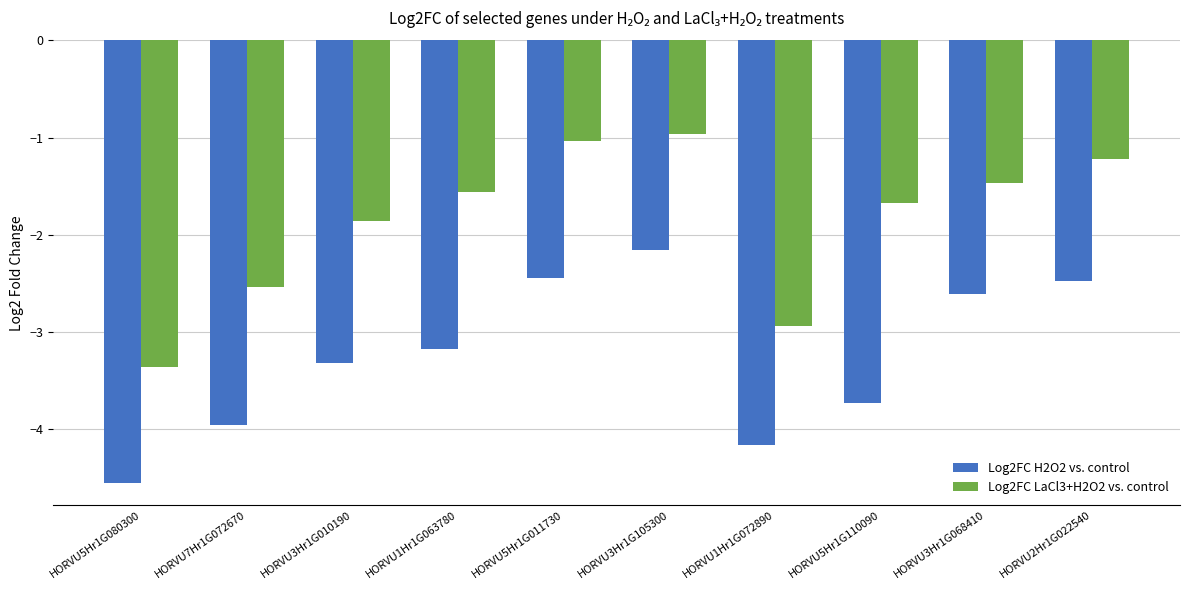

List the series in order of their peak value, highest first.

Log2FC LaCl3+H2O2 vs. control, Log2FC H2O2 vs. control